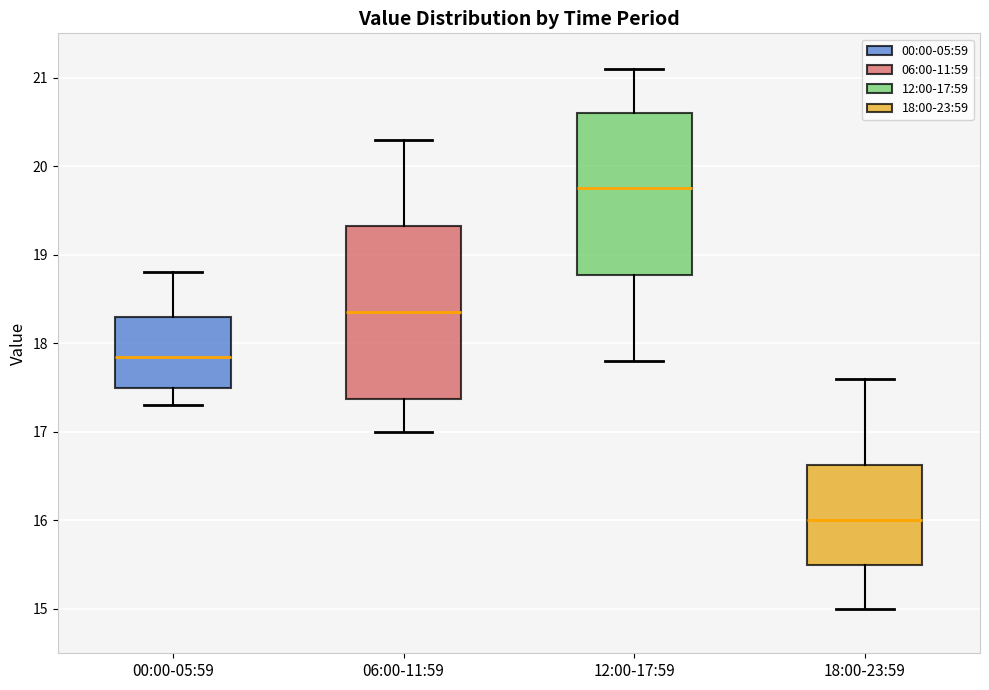

Which box is the tallest, from its lower edge to its upper edge?

06:00-11:59